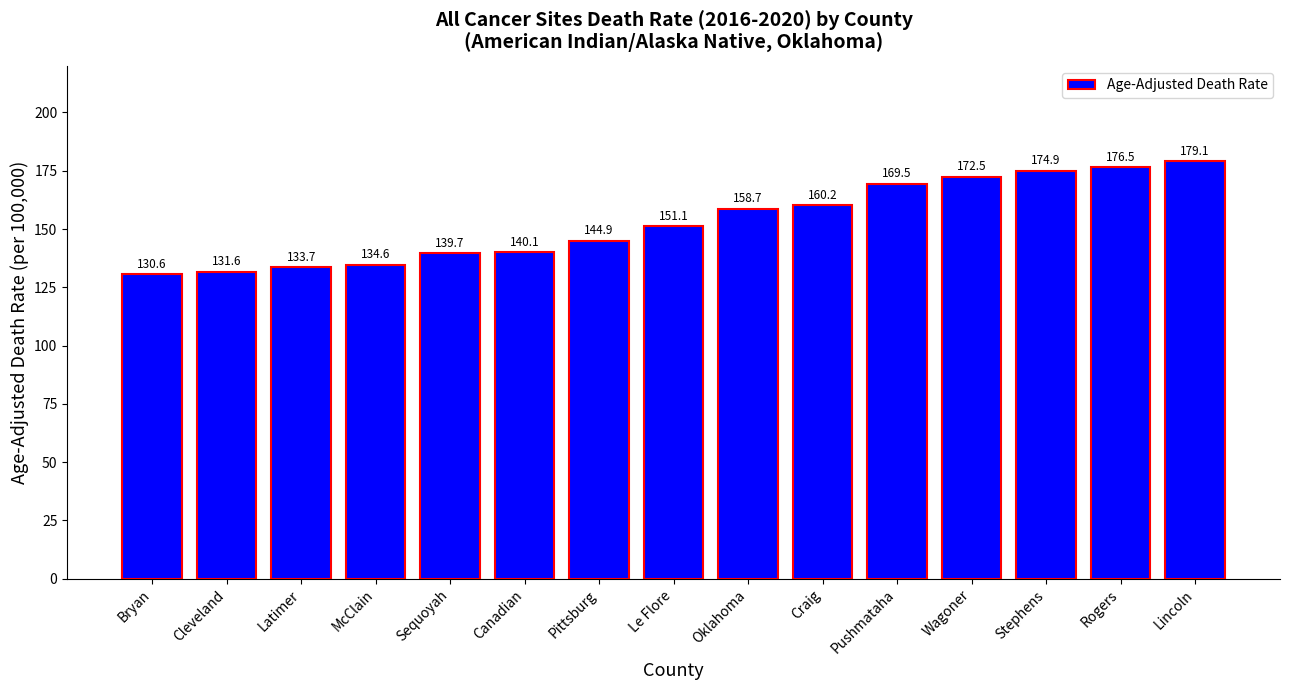

Rank the categories by value from highest to lowest.

Lincoln, Rogers, Stephens, Wagoner, Pushmataha, Craig, Oklahoma, Le Flore, Pittsburg, Canadian, Sequoyah, McClain, Latimer, Cleveland, Bryan